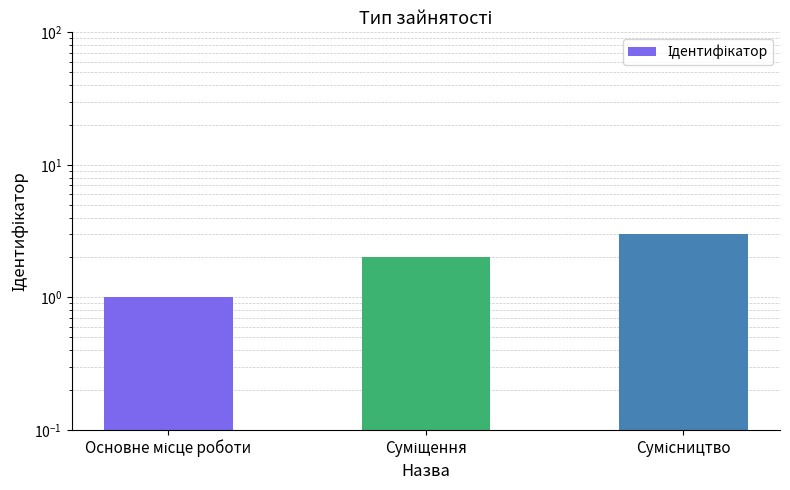

How many values are between 1 and 3?

3